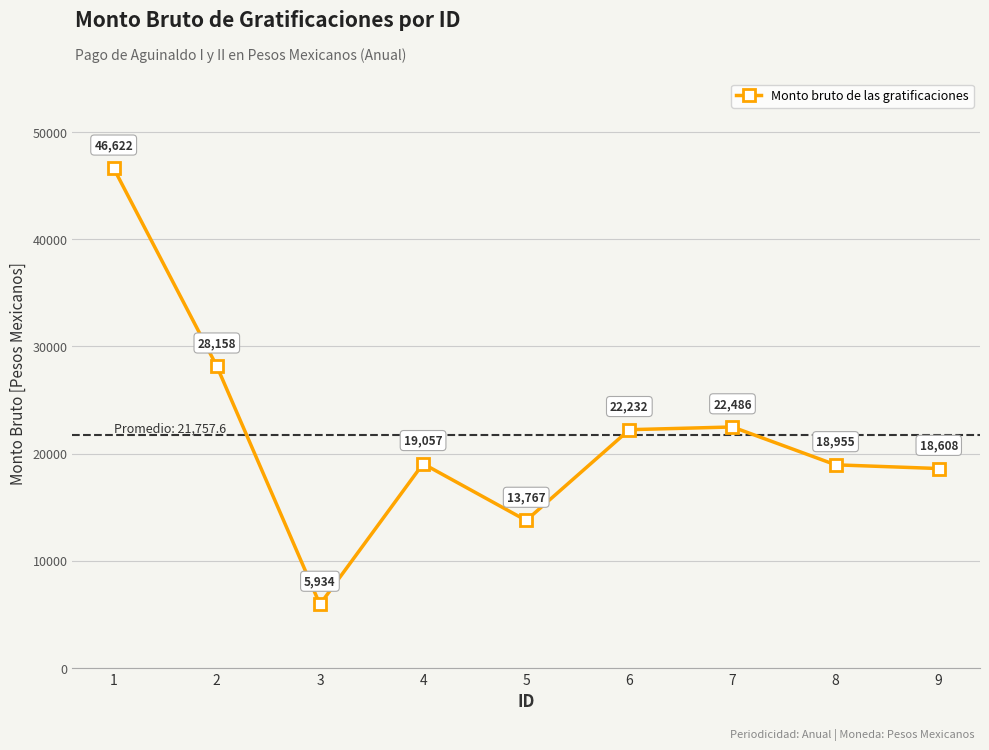

At which category does the data reach its first local valley?

3